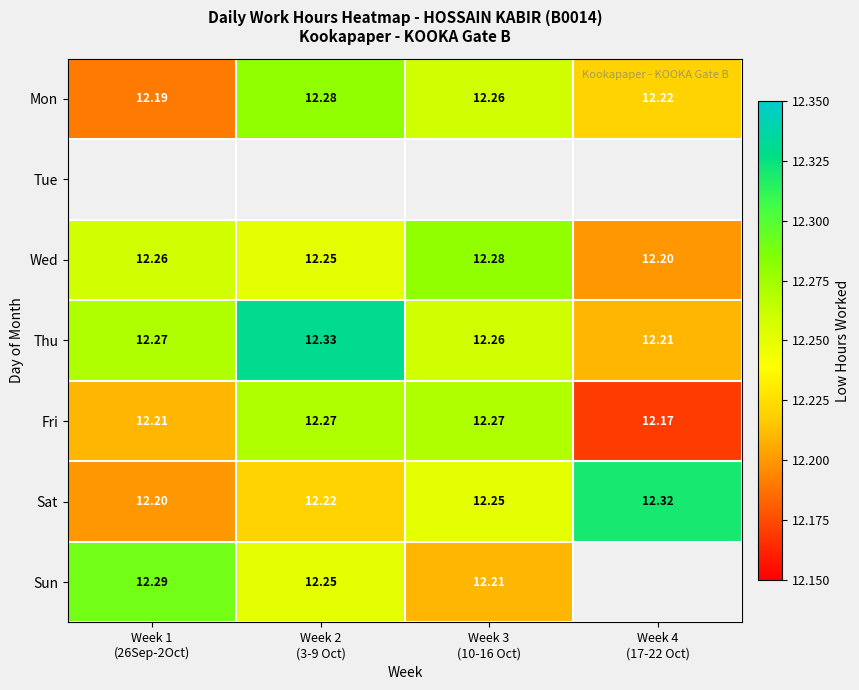

What is the difference between the Sat values at Week 1 (26Sep-2Oct) and Week 4 (17-22 Oct)?

0.1